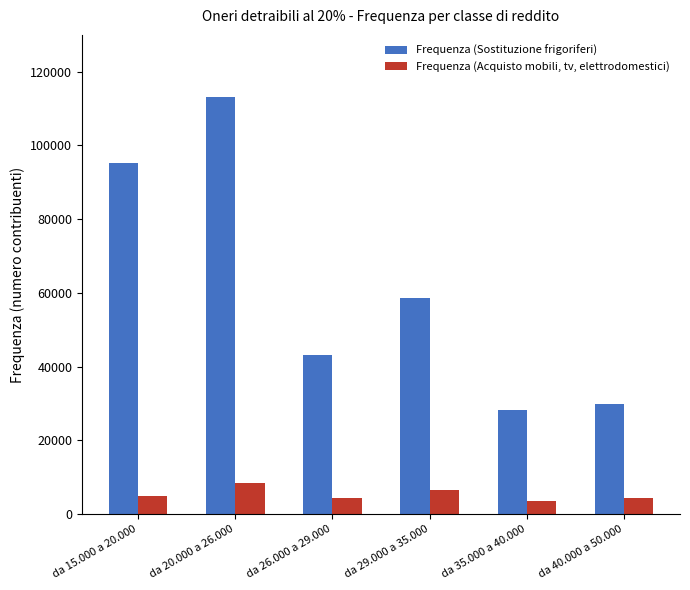

What is the sum of the Frequenza (Sostituzione frigoriferi) values at da 35.000 a 40.000 and da 20.000 a 26.000?

141340